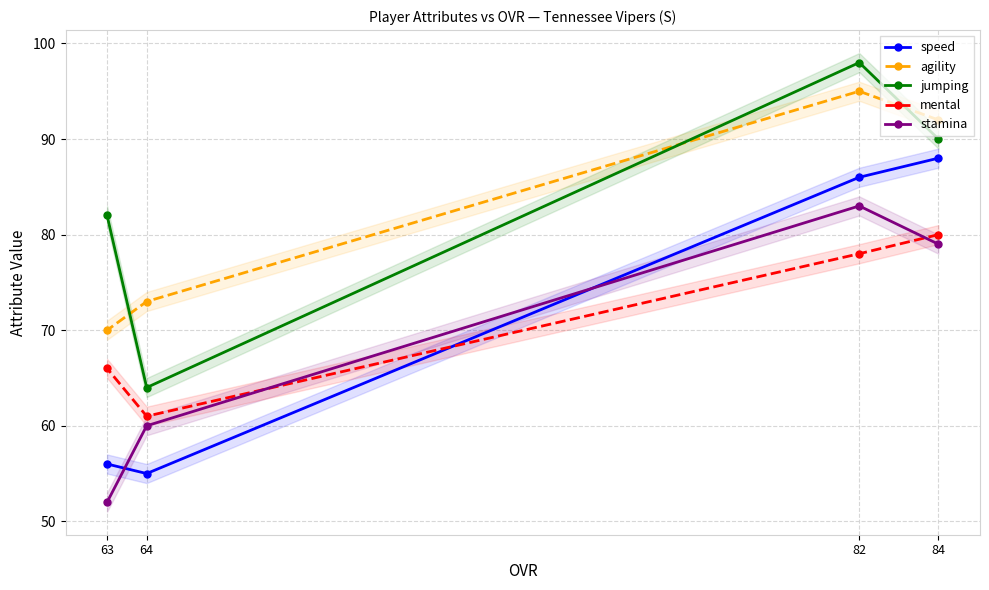

Reading right to left, list all the values displayed in this chart.

speed: 63=56	64=55	82=86	84=88
agility: 63=70	64=73	82=95	84=92
jumping: 63=82	64=64	82=98	84=90
mental: 63=66	64=61	82=78	84=80
stamina: 63=52	64=60	82=83	84=79